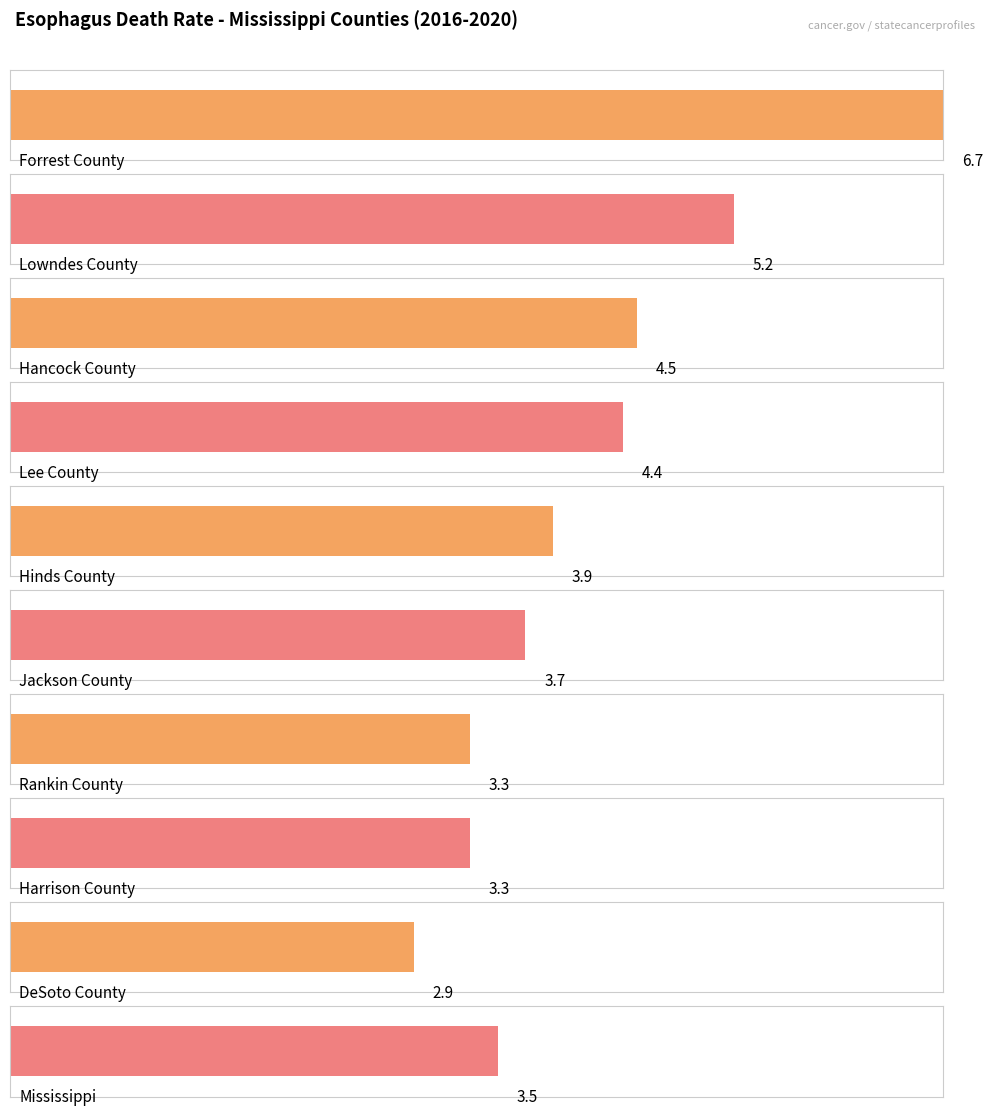

The value at Rankin County is 3.3. True or false?

True